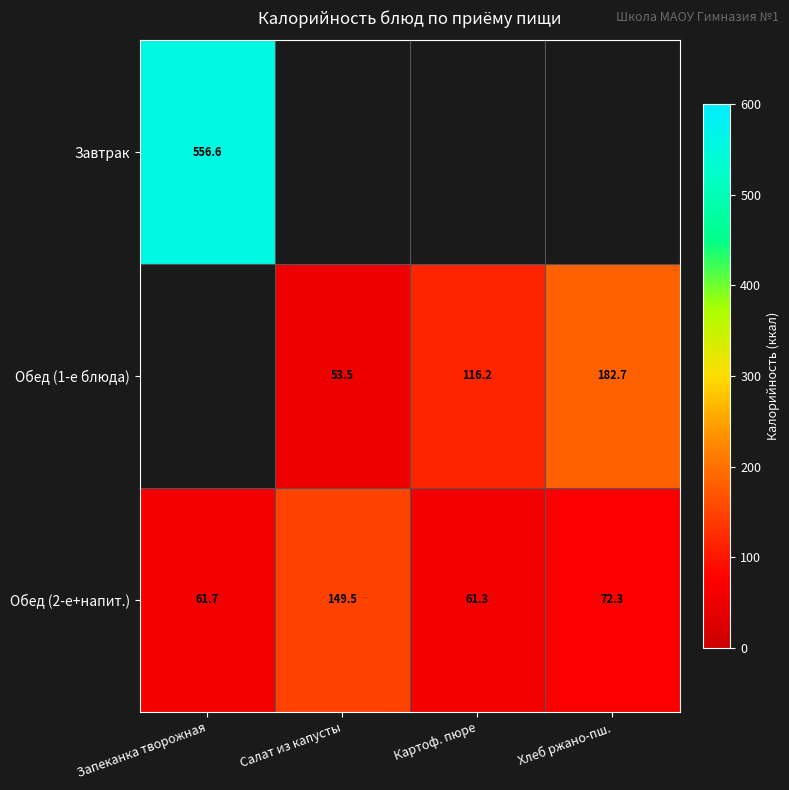

Is the value of Обед (2-е+напит.) at Картоф. пюре greater than the value of Обед (1-е блюда) at Картоф. пюре?

No